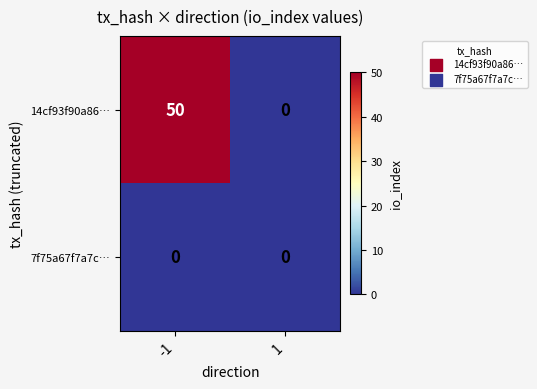

Is it true that 7f75a67f7a7c… equals 0 at -1?

True